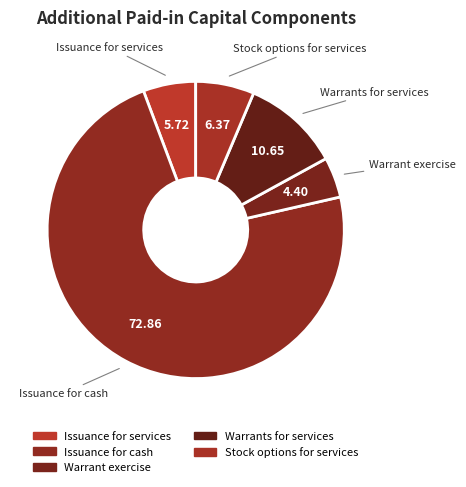

Rank the categories by value from highest to lowest.

Issuance for cash, Warrants for services, Stock options for services, Issuance for services, Warrant exercise